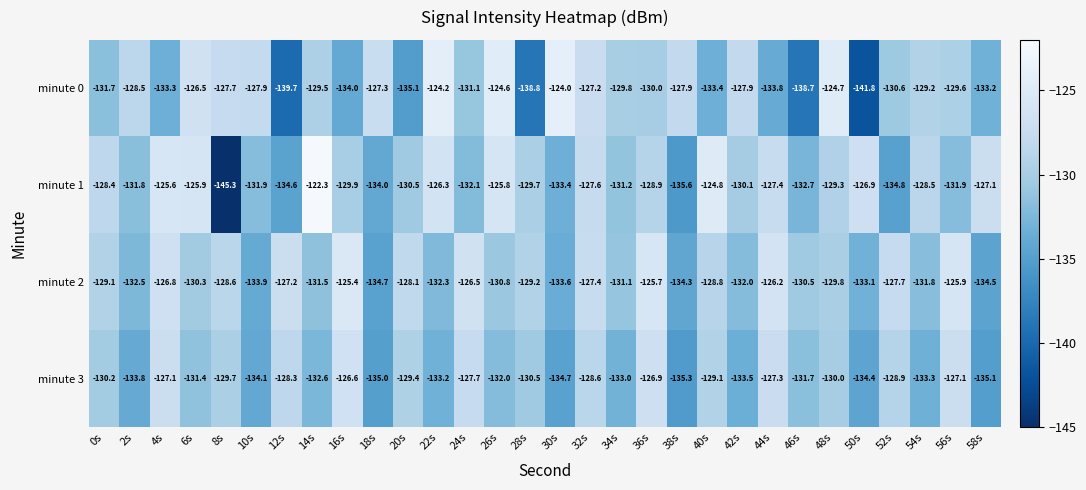

Rank the series by their average value, from highest to lowest.

minute 2, minute 1, minute 0, minute 3